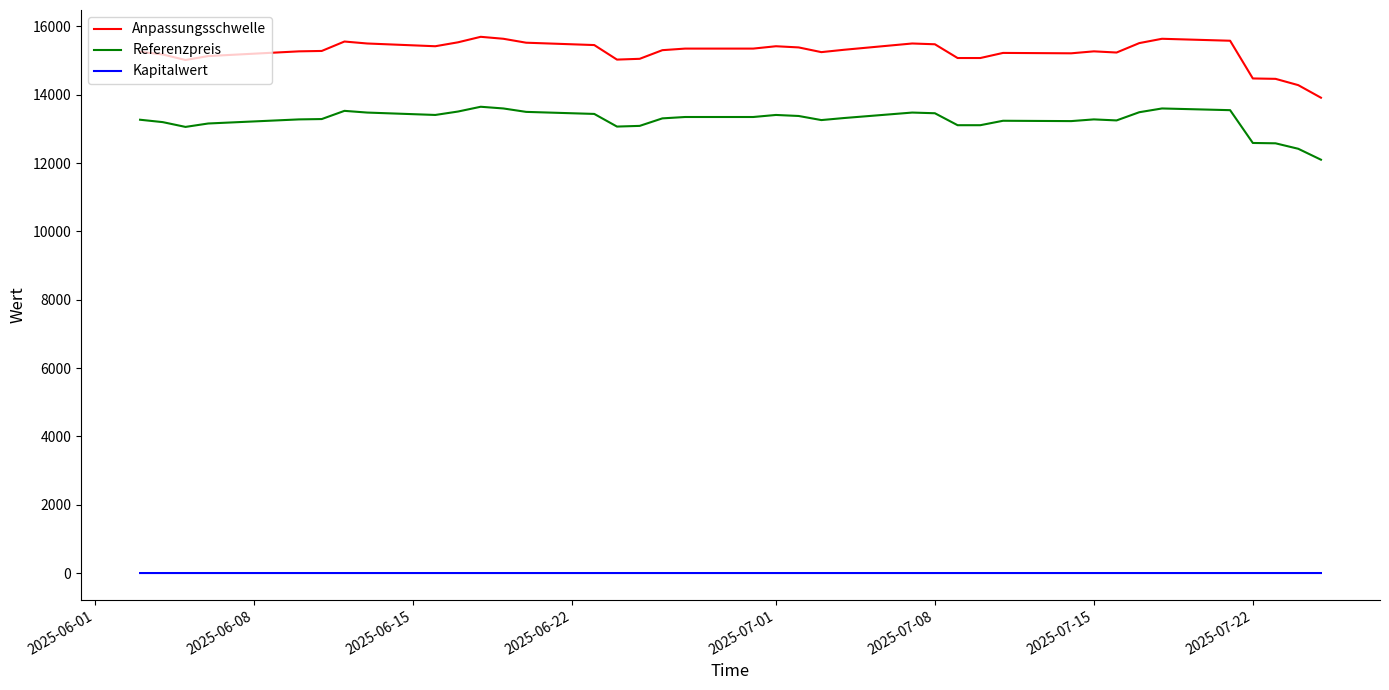

True or false: Referenzpreis and Anpassungsschwelle cross at least once.

False